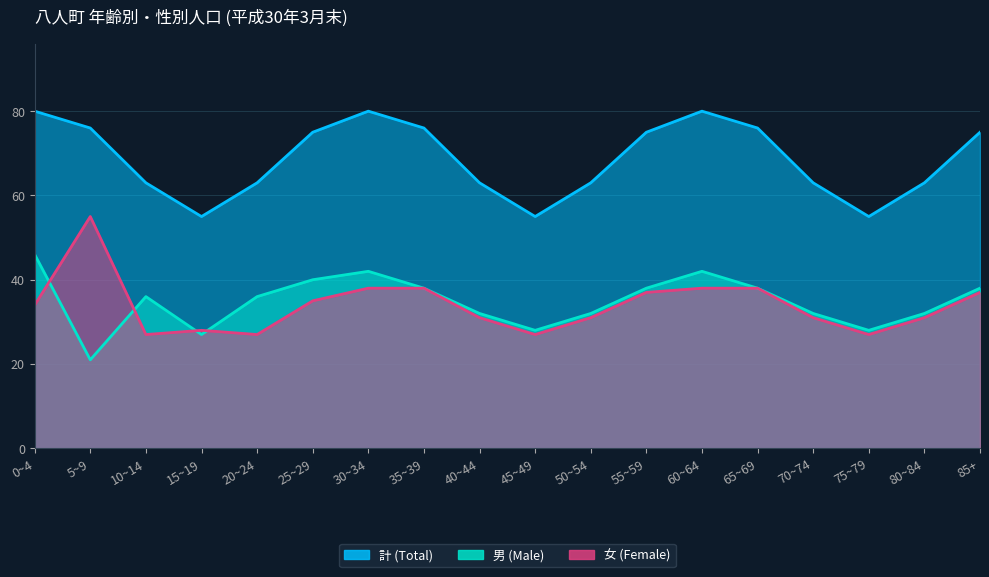

True or false: 男 (Male) and 計 (Total) intersect in this chart.

False